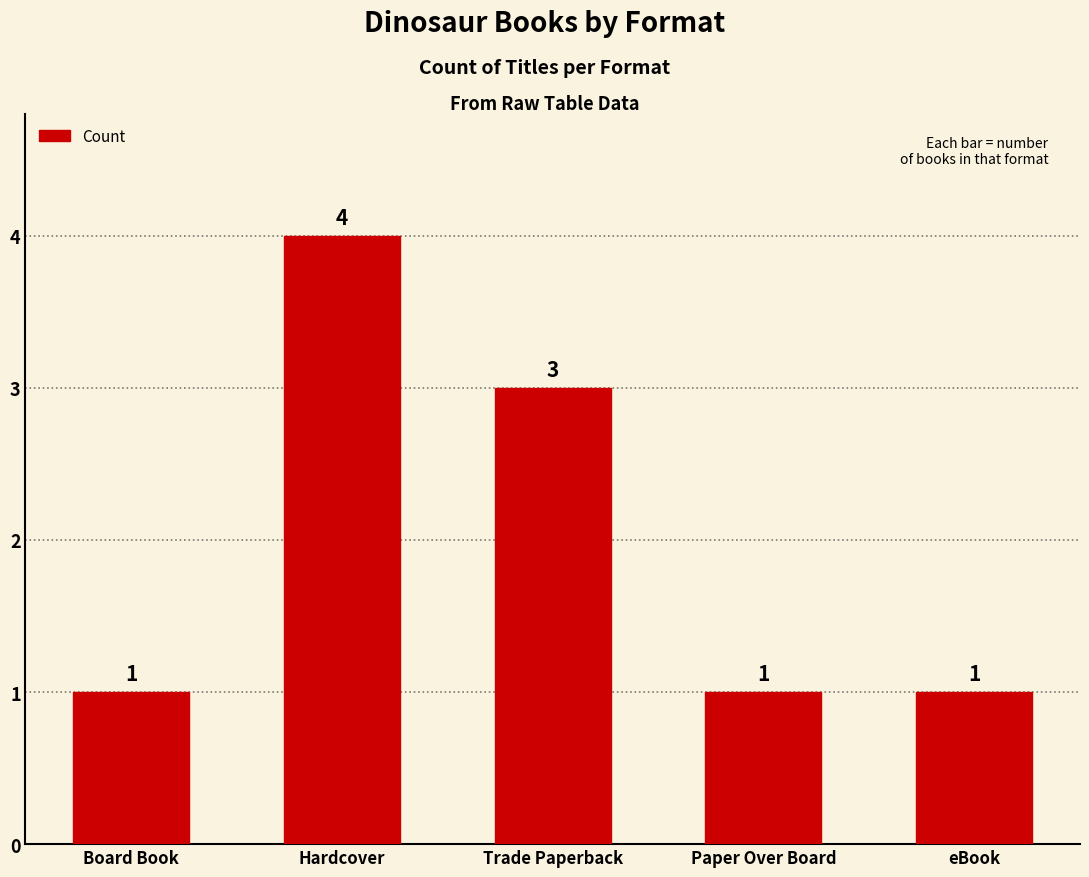

How many distinct data groups are displayed?

1